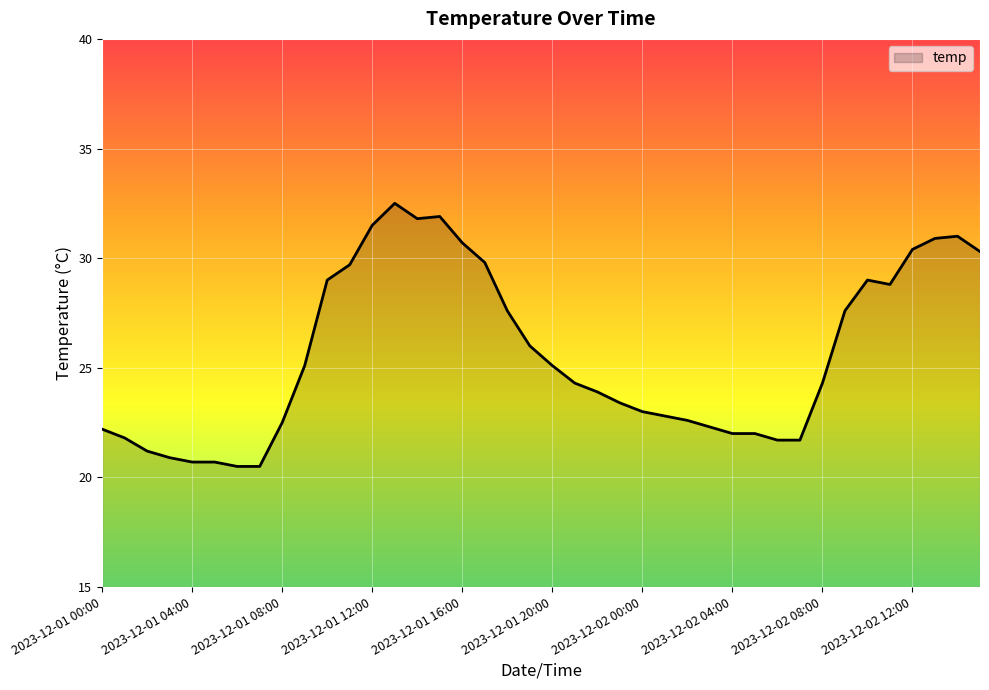

Count the number of categories in the chart.

40